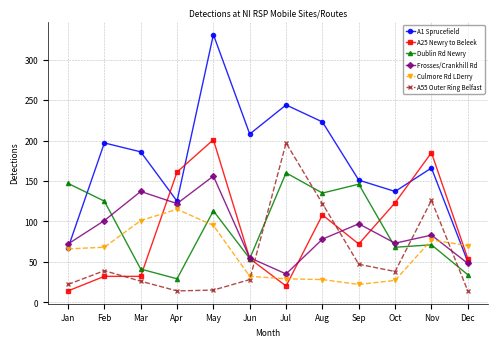

What is the value of the Dublin Rd Newry point at the 5th from the left?

113